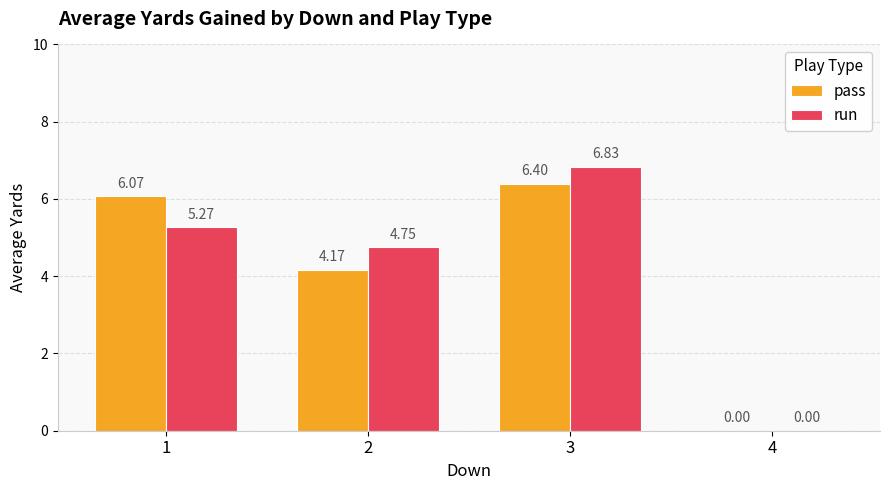

How many positive values does the pass series have?

3